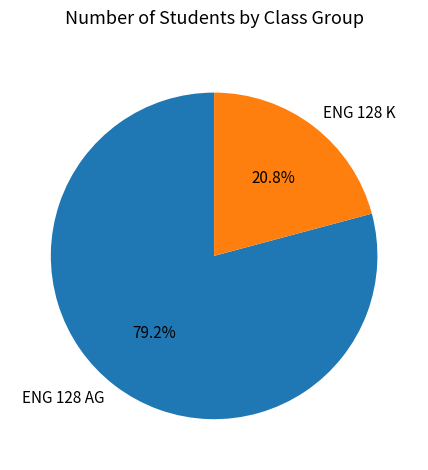

Which slice is the smallest?

ENG 128 K